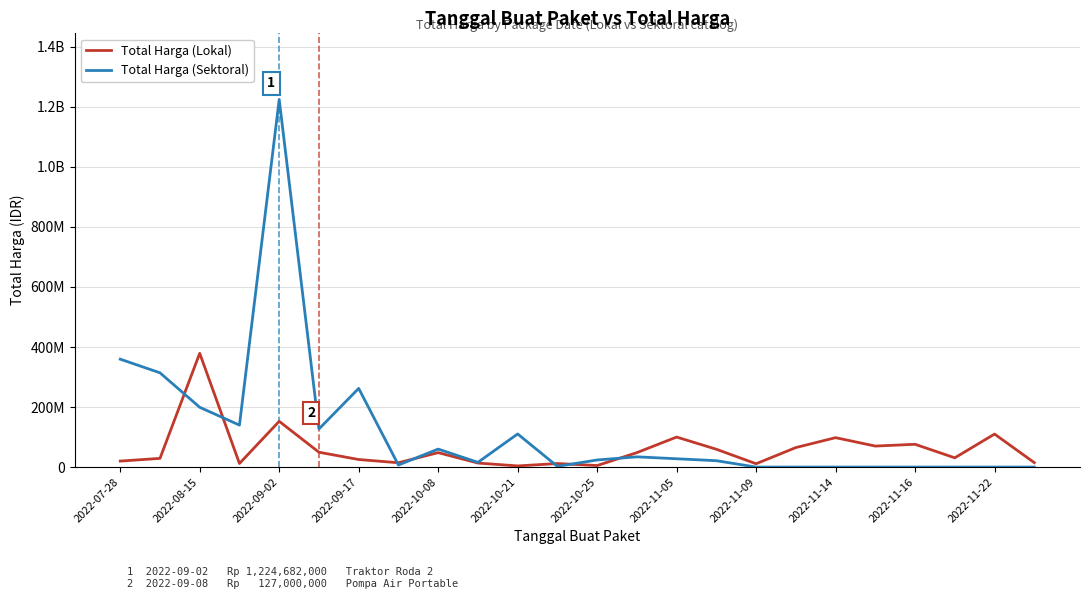

True or false: Total Harga (Sektoral) has more than 0 points higher than both neighbors.

True